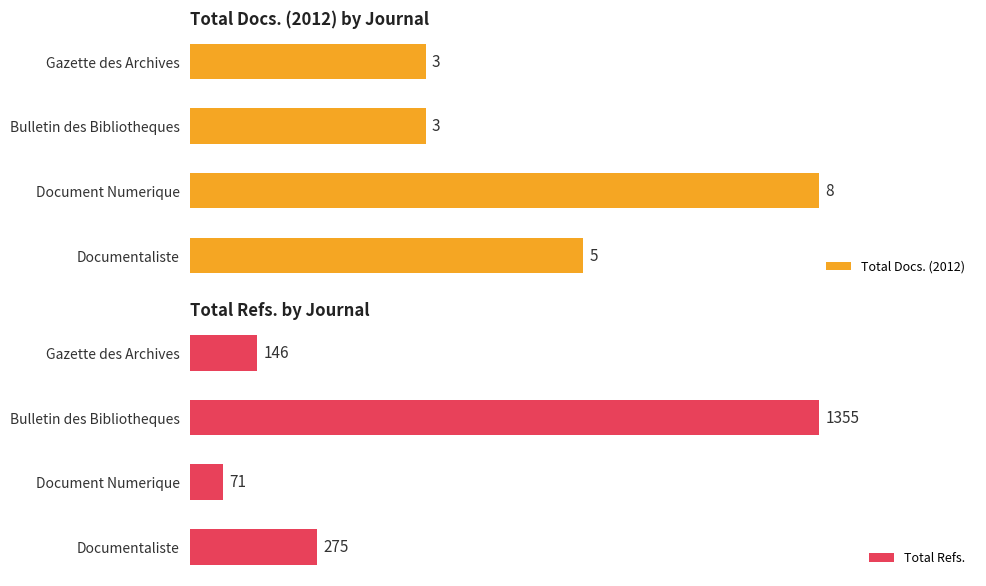

At which label is Total Docs. (2012) closest to 5?

Documentaliste